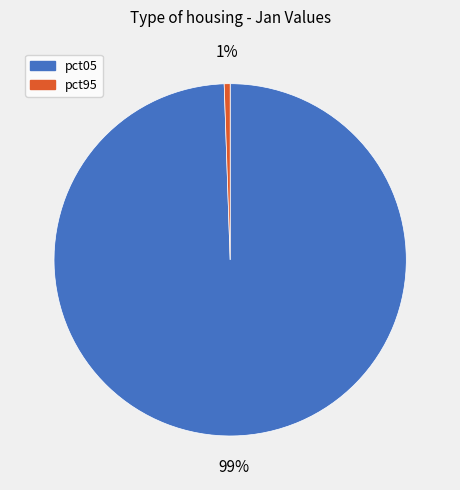

How many segments does this pie chart have?

2